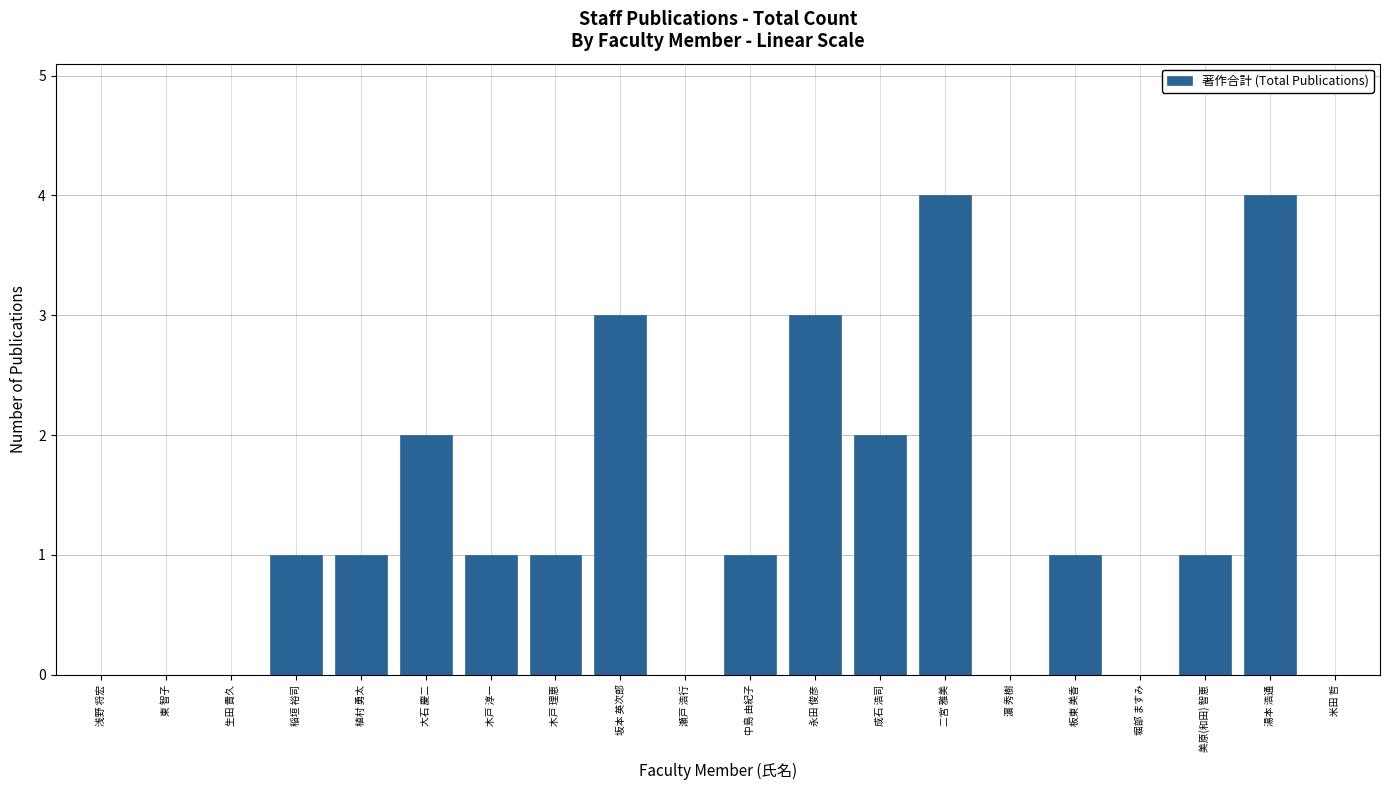

What is the difference between the values at 東 智子 and 成石 浩司?

2